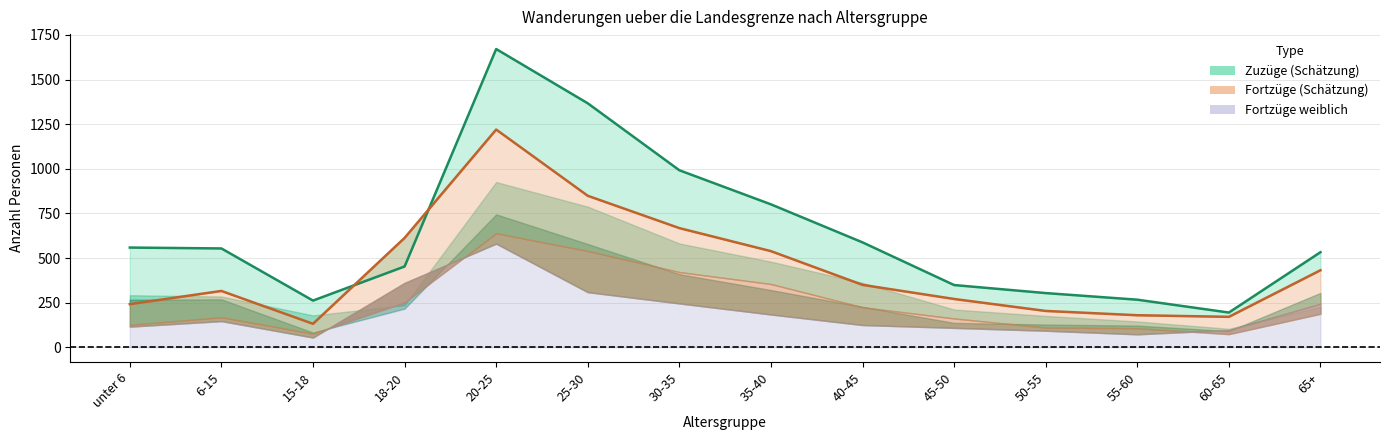

What is the average value of the Zuzuege_weiblich series?

279